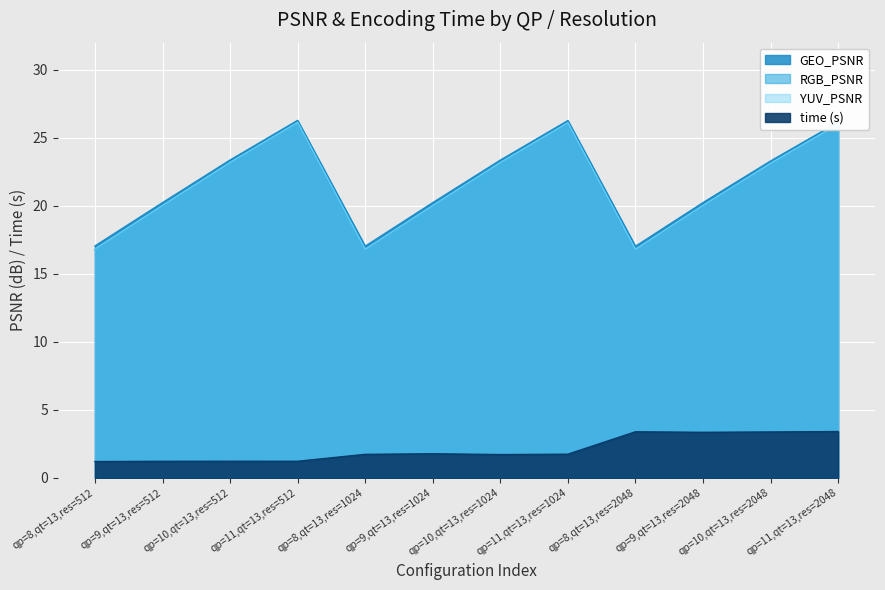

Where is the first local maximum for YUV_PSNR?

qp=11,qt=13,res=512